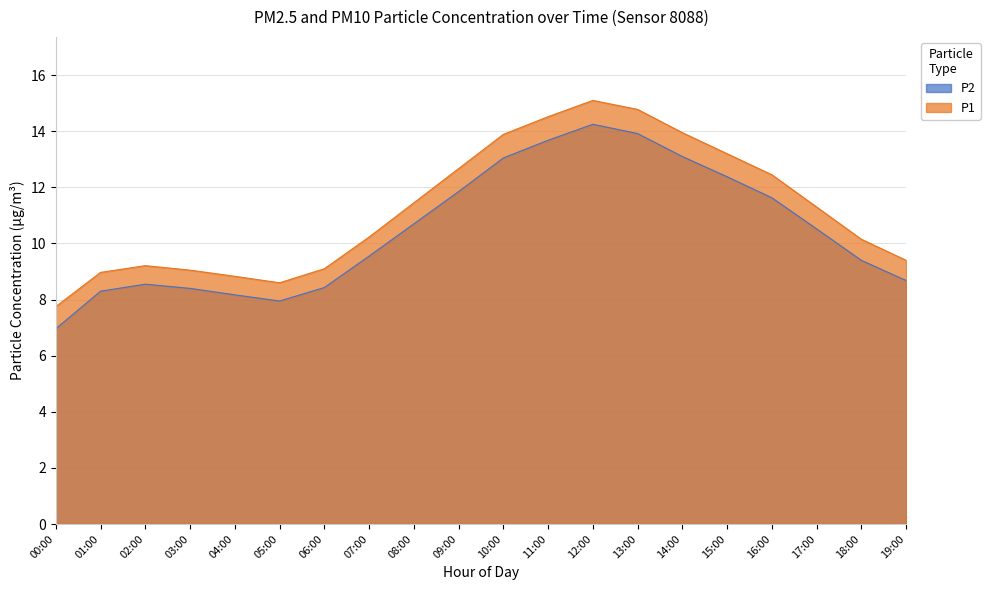

What is the average value of the P2 series?

10.5